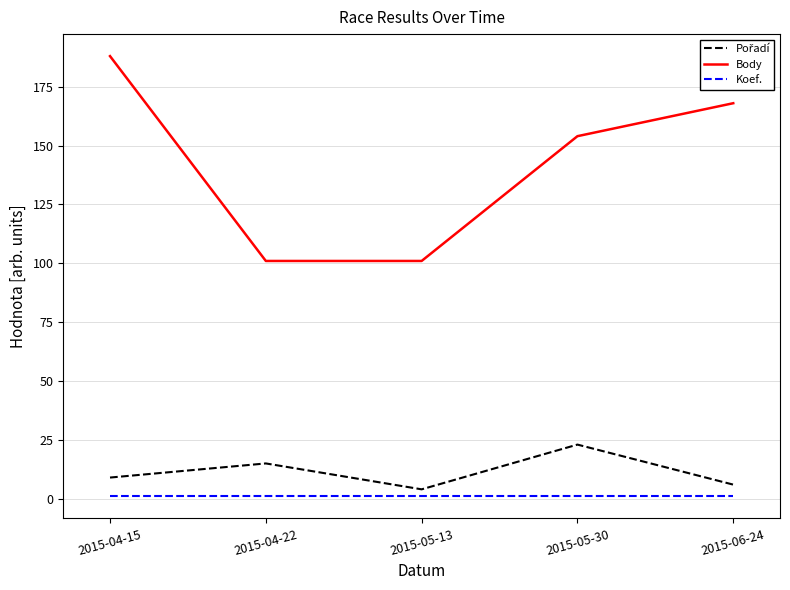

True or false: Body and Koef. cross at least once.

False